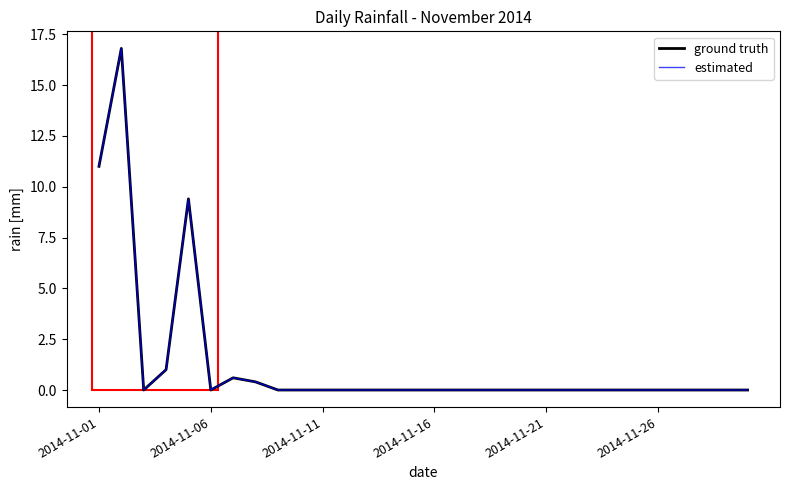

What is the maximum value for ground truth?

16.8